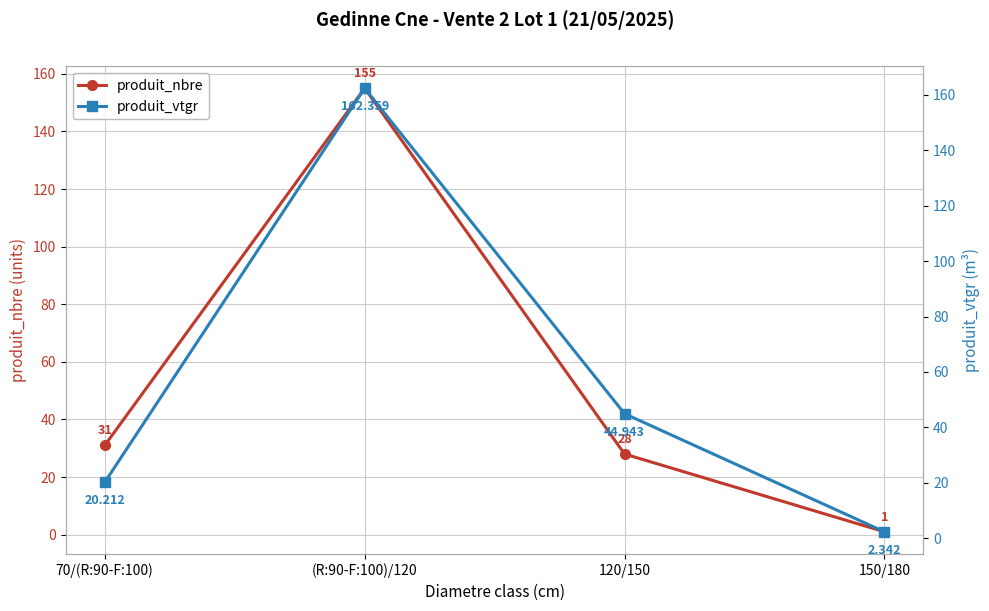

What position from the right is (R:90-F:100)/120?

3